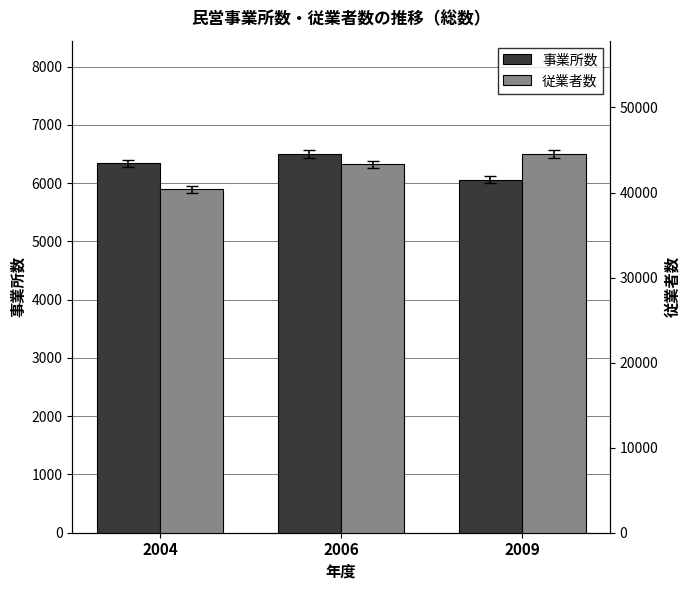

At how many categories does at least one series exceed 20496?

3